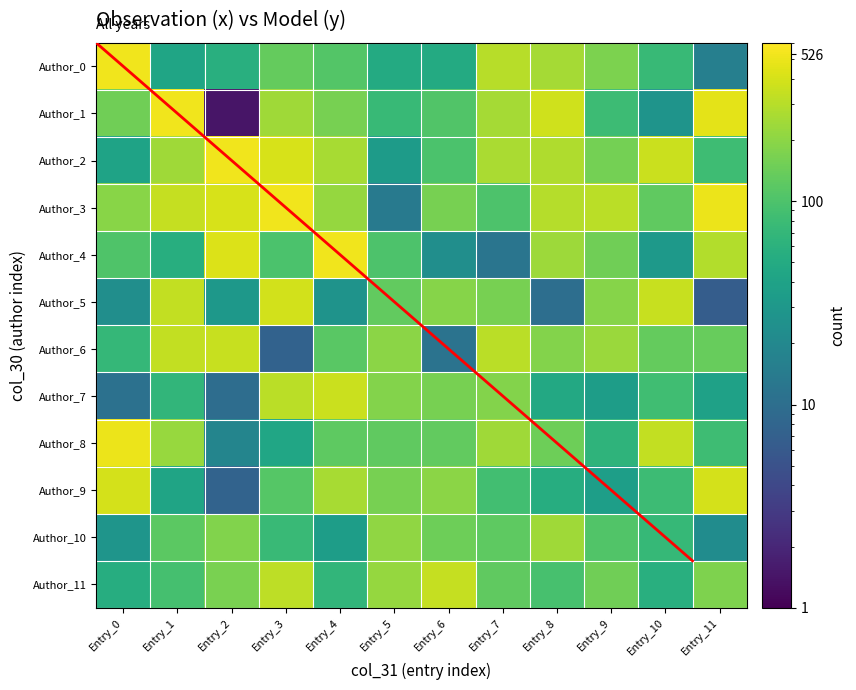

How many distinct data groups are displayed?

12